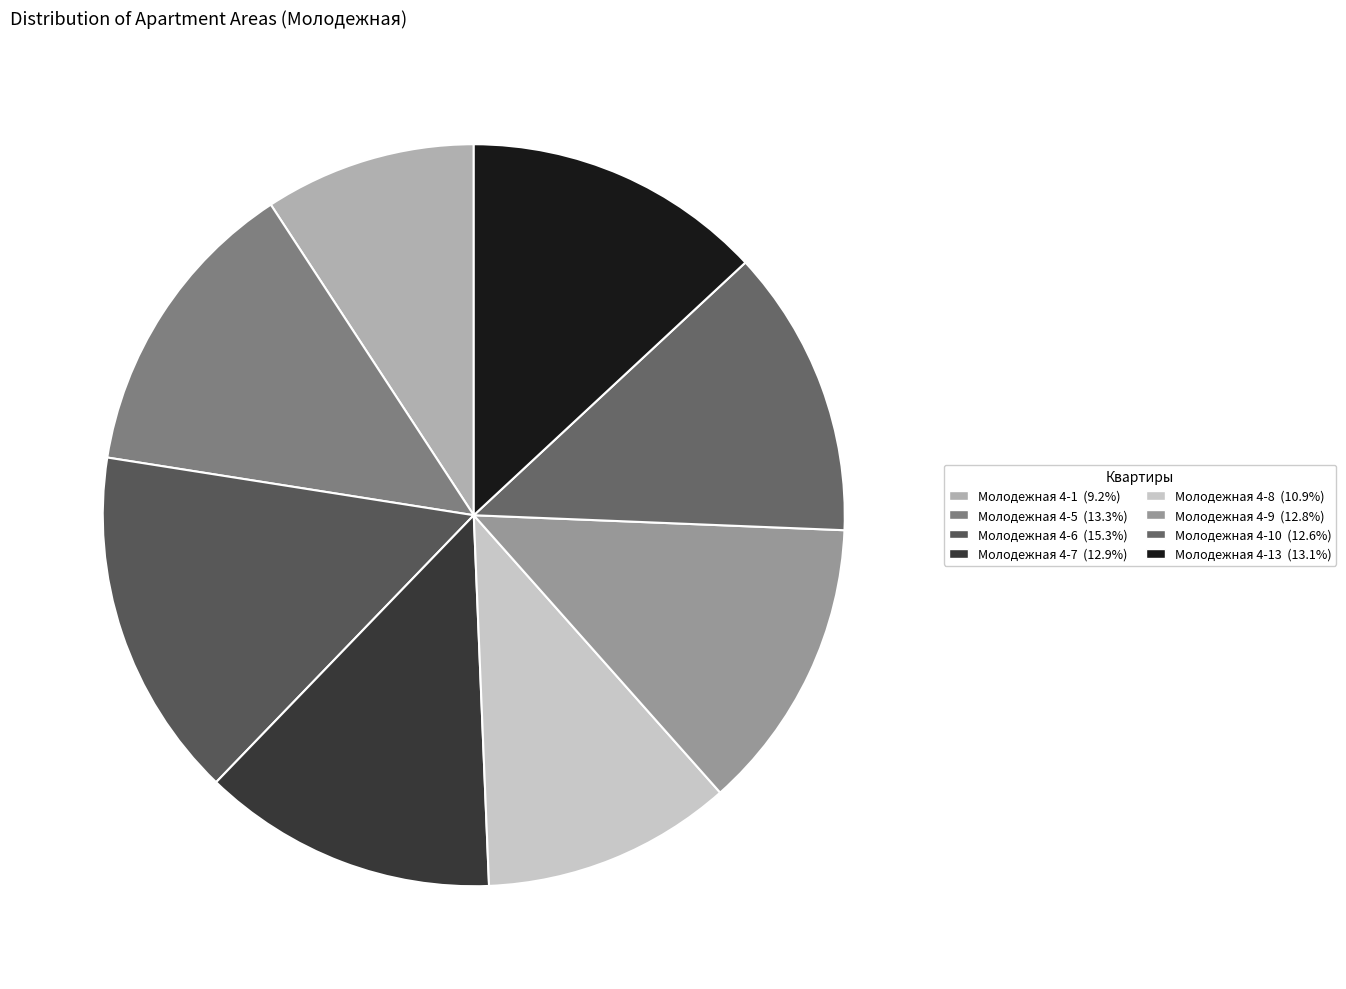

Count the number of slices in the pie.

8